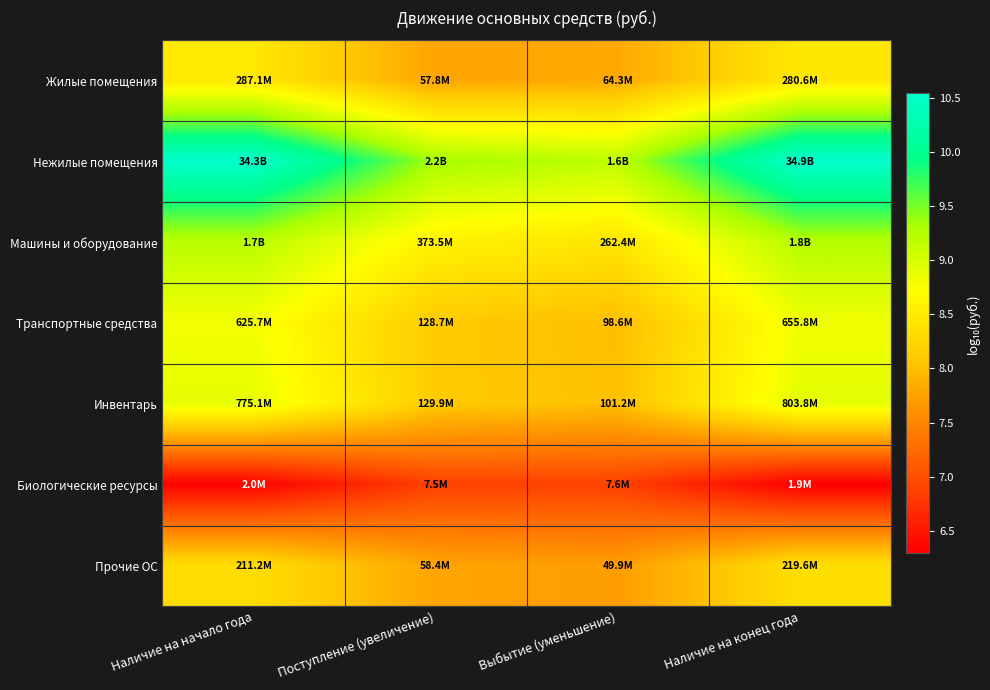

How many distinct data groups are displayed?

7